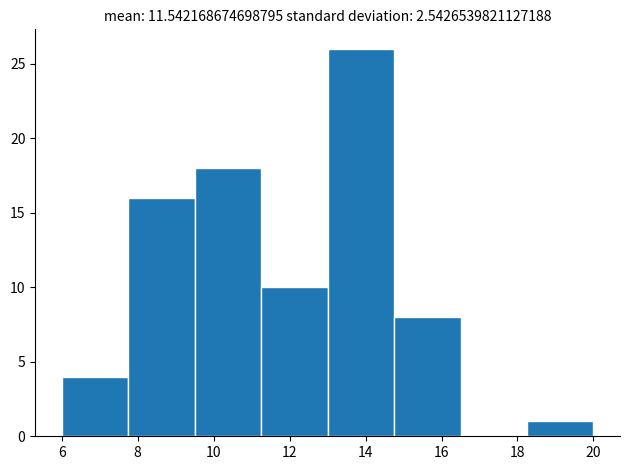

Reading left to right, list every bar in this chart as the range it spans on the x-axis followed by its height. Neither the bar edges nor the heights are printed on the chart, so give them approximately, as read against the axes.

6.00 to 7.75: 4
7.75 to 9.50: 16
9.50 to 11.25: 18
11.25 to 13.00: 10
13.00 to 14.75: 26
14.75 to 16.50: 8
16.50 to 18.25: 0
18.25 to 20.00: 1